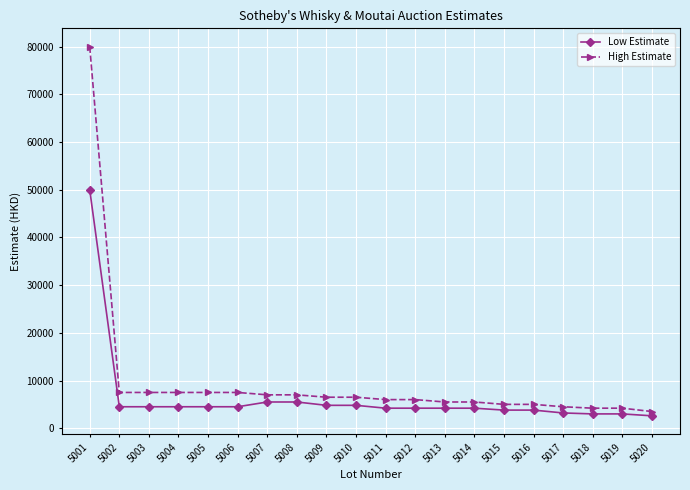

True or false: Low Estimate and High Estimate intersect in this chart.

False